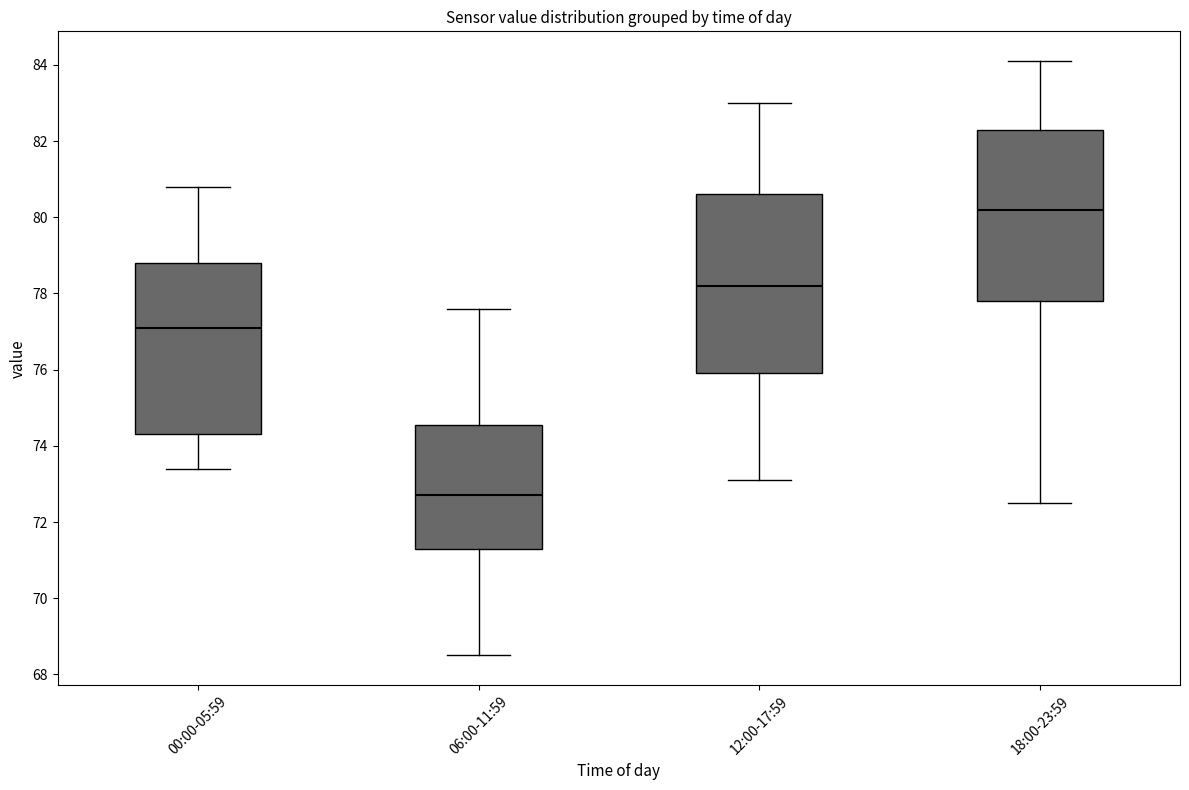

Which box has the lowest median line?

06:00-11:59